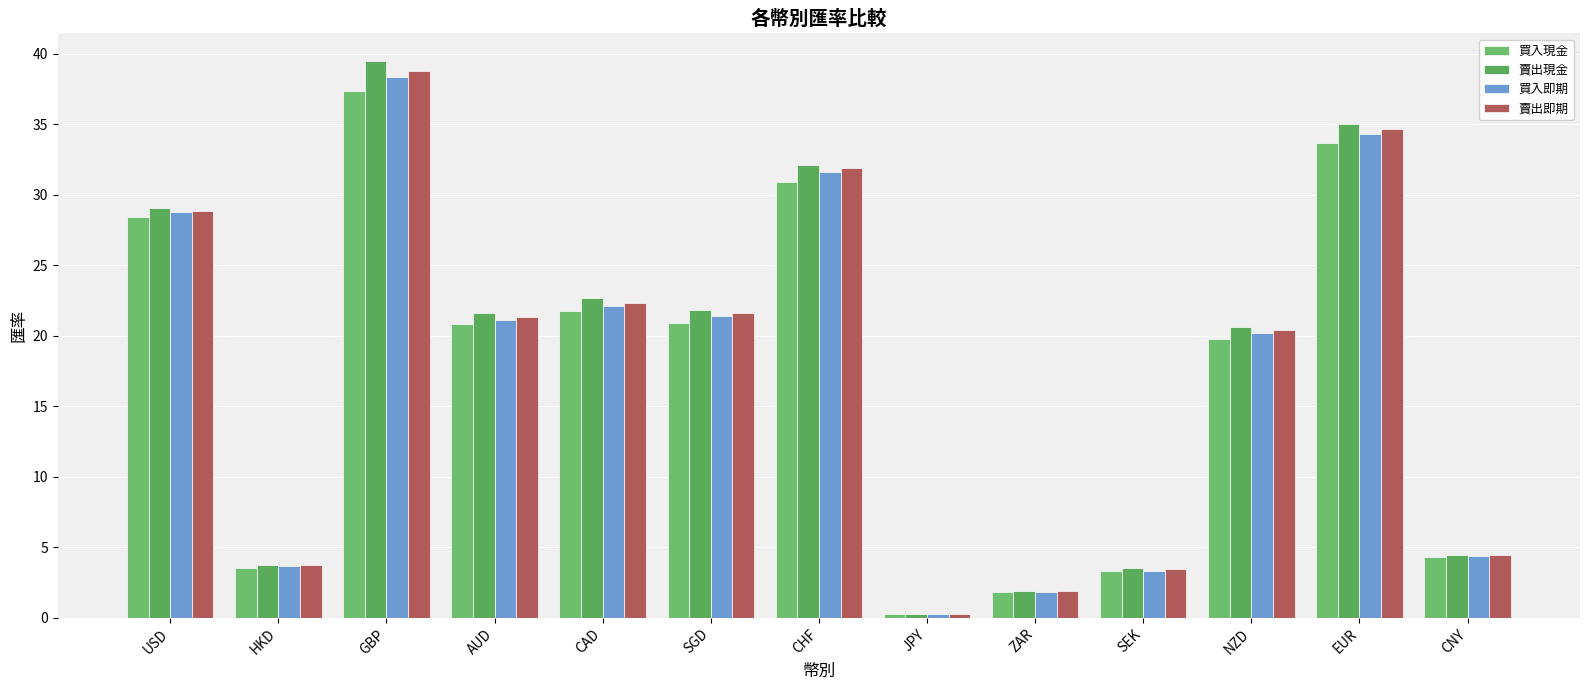

The 賣出即期 series shows 22.3 at CAD. True or false?

True